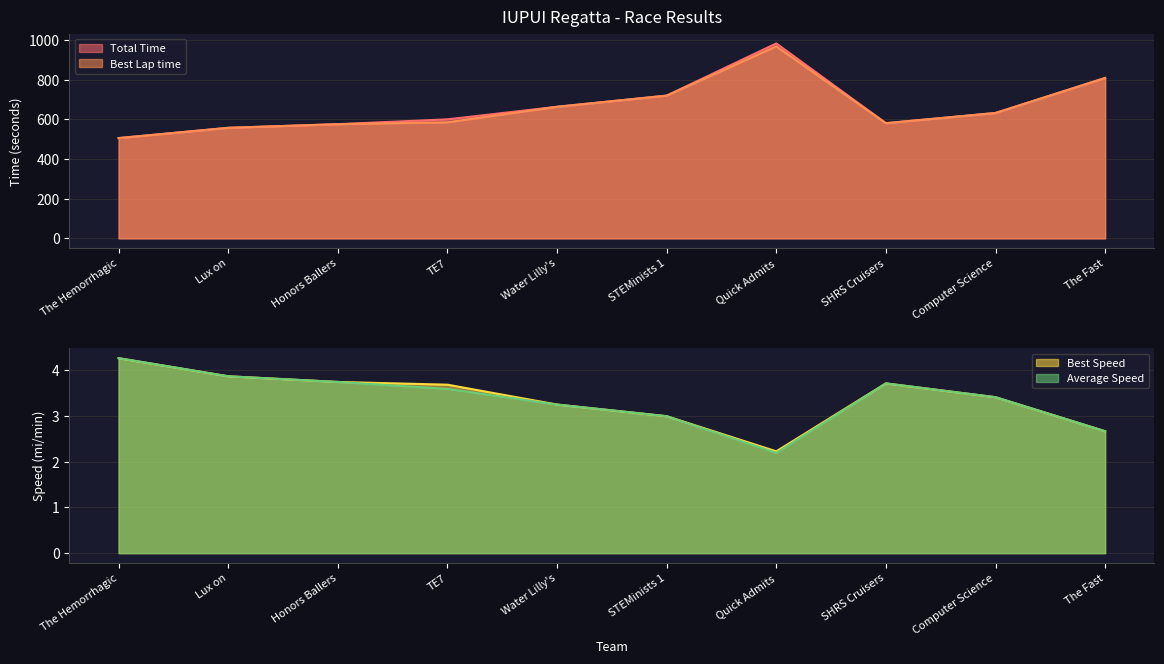

What is the difference between the Best Speed values at STEMinists 1 and Quick Admits?

0.8